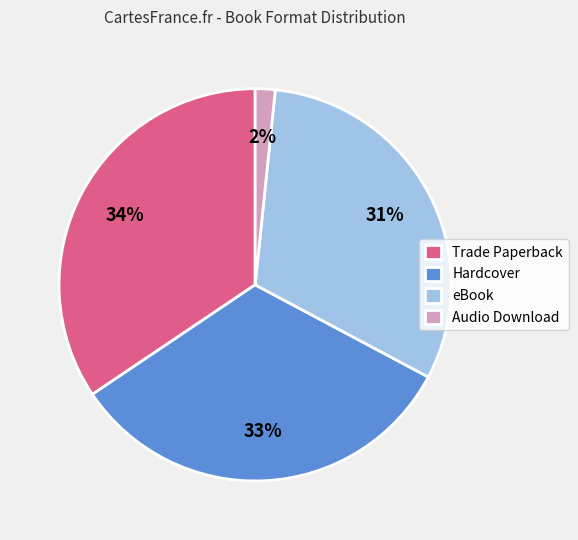

Which slice is the smallest?

Audio Download